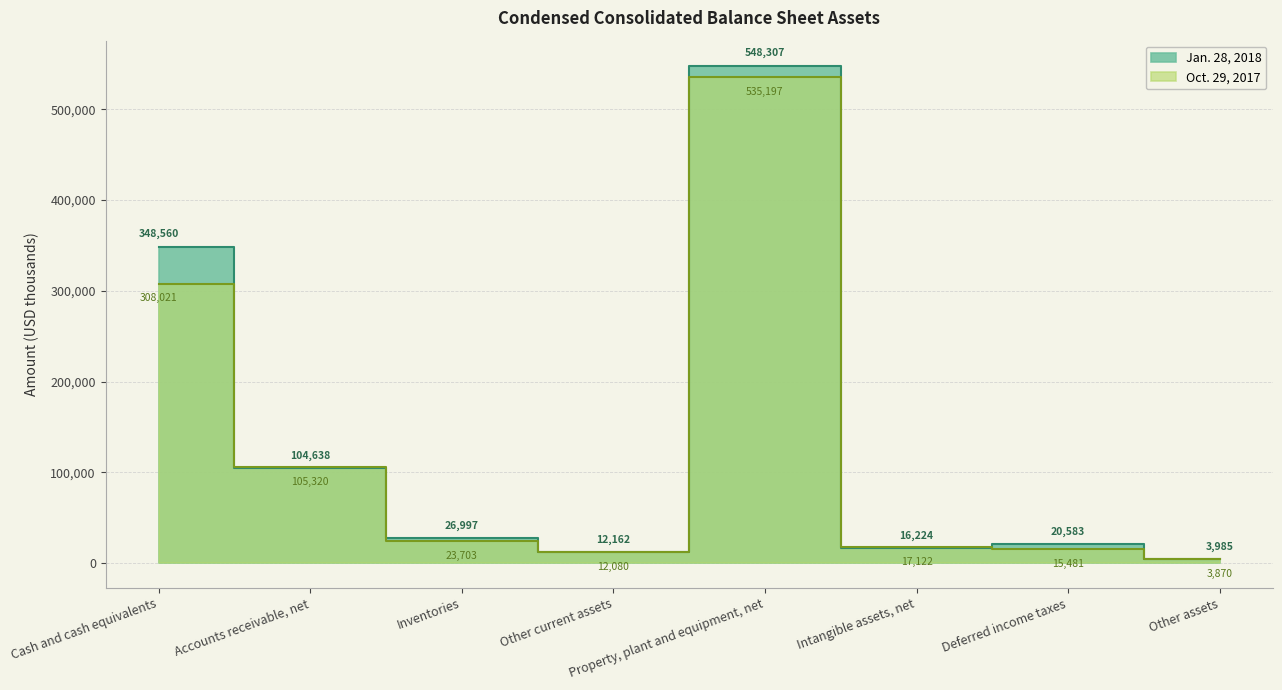

True or false: Oct. 29, 2017 has more than 1 points higher than both neighbors.

False